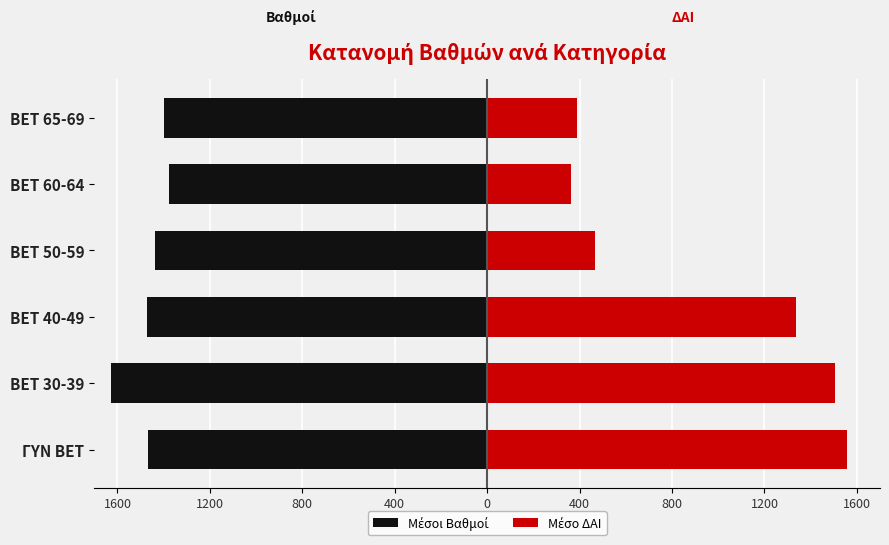

What is the maximum value shown in the chart?

1556.6